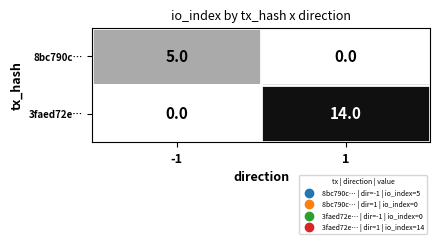

Read the 8bc790c… value at -1.

5